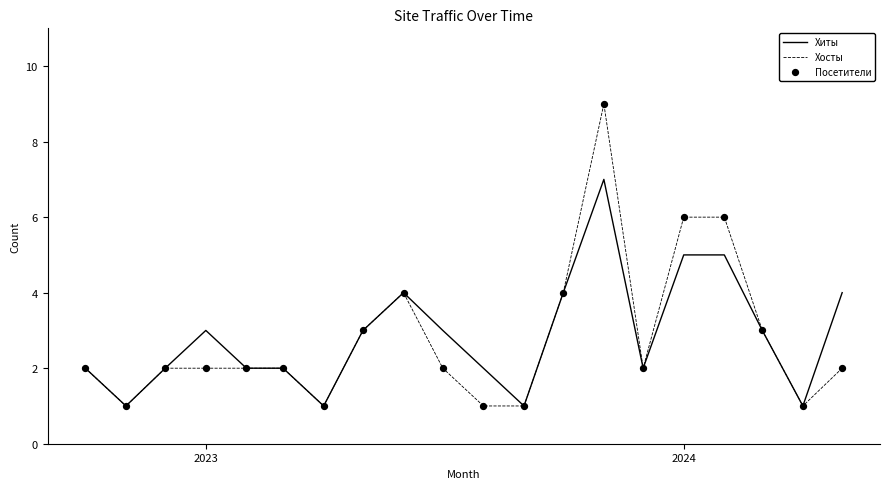

Is the value of Посетители at 4 greater than the value of Хиты at 2024?

Yes